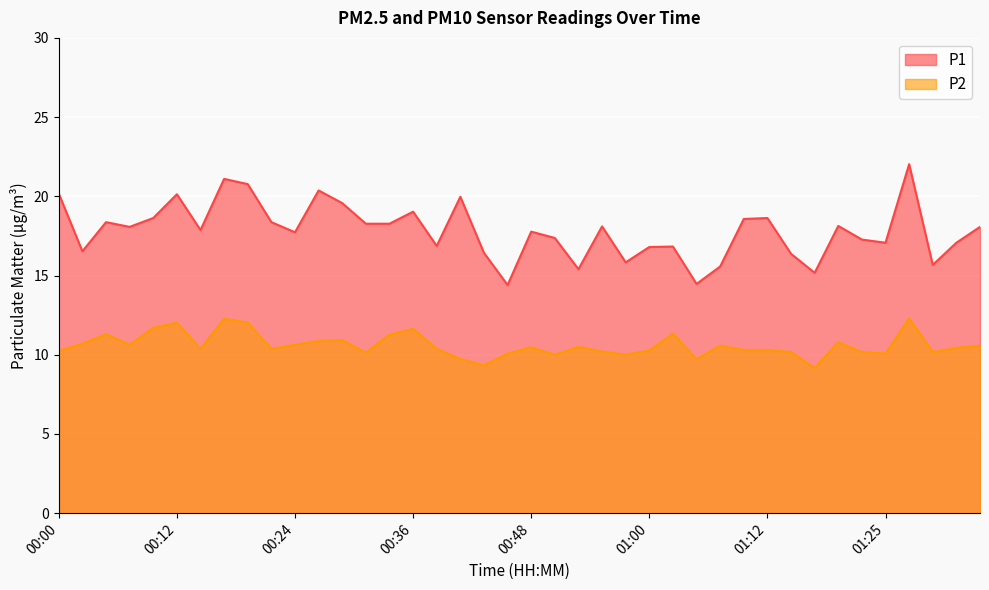

True or false: P2 and P1 intersect in this chart.

False